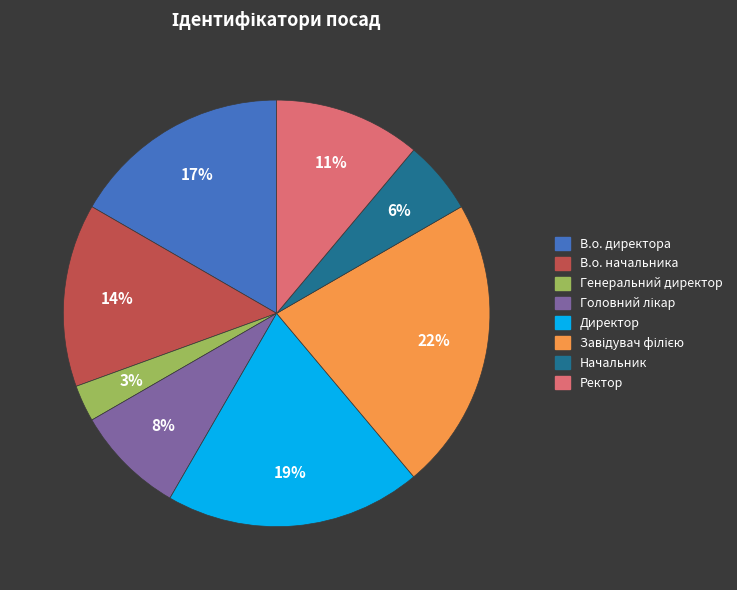

True or false: Директор accounts for 33% of the total.

False